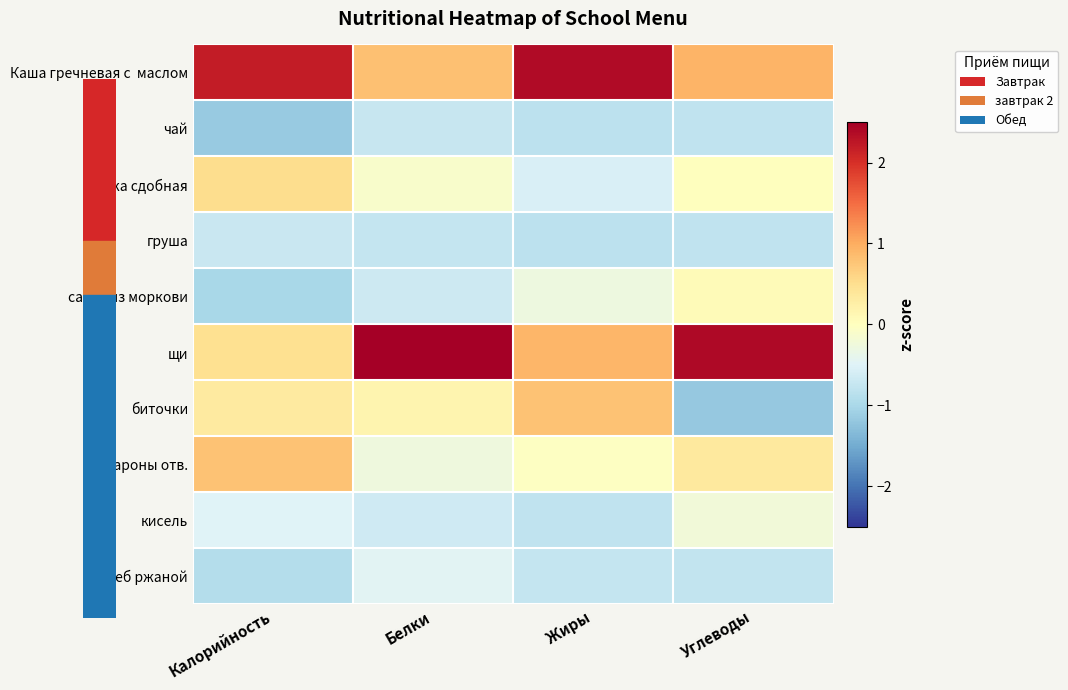

Which category has the lowest value across all series?

Углеводы